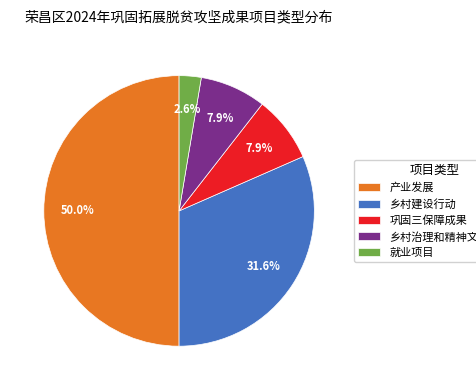

Does 乡村治理和精神文明建设 account for over 50% of the chart?

No